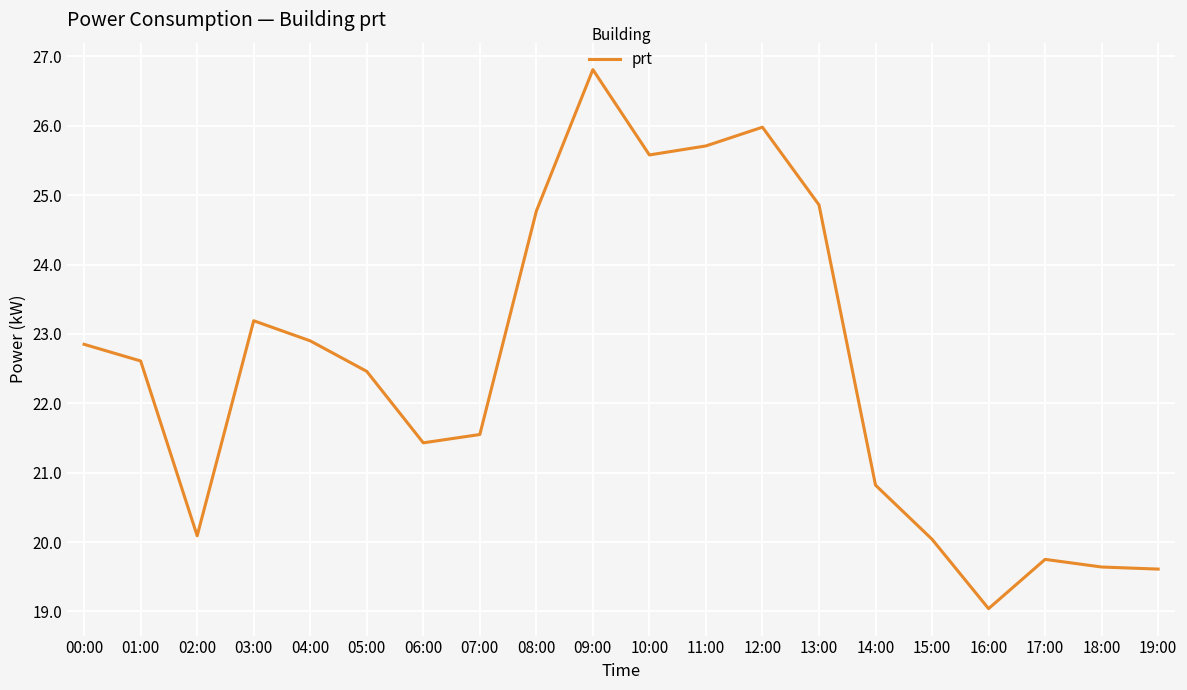

What position from the left is 12:00?

13